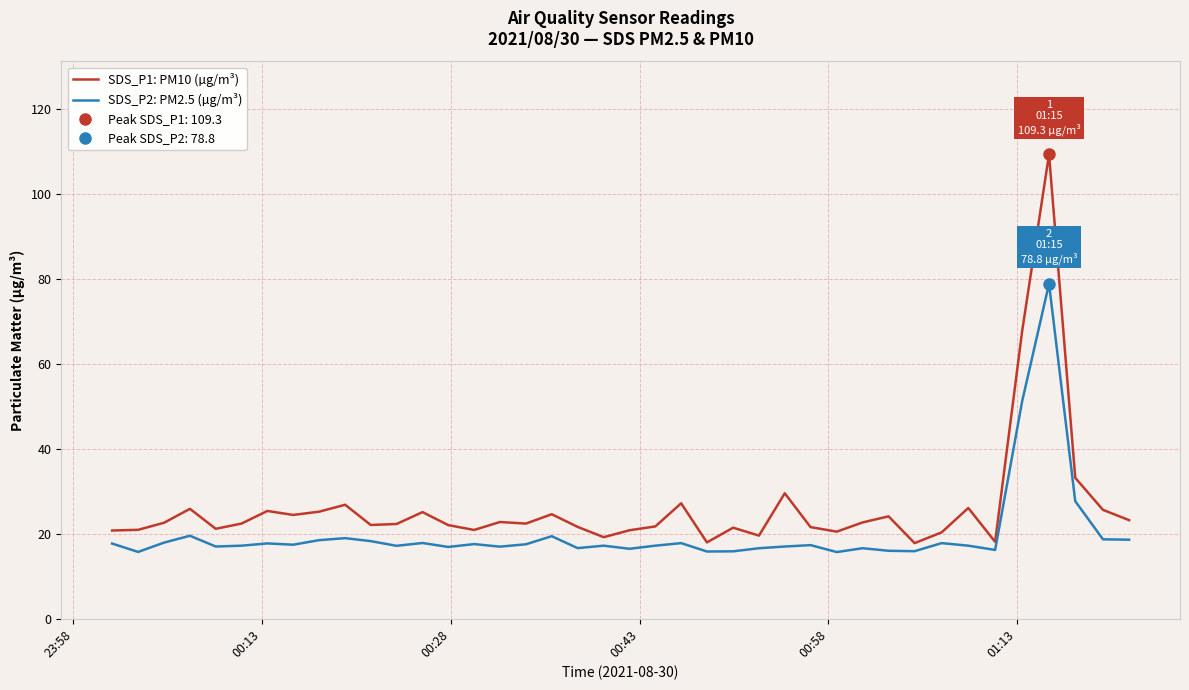

What is the highest value of the SDS_P2: PM2.5 (µg/m³) series?

78.8